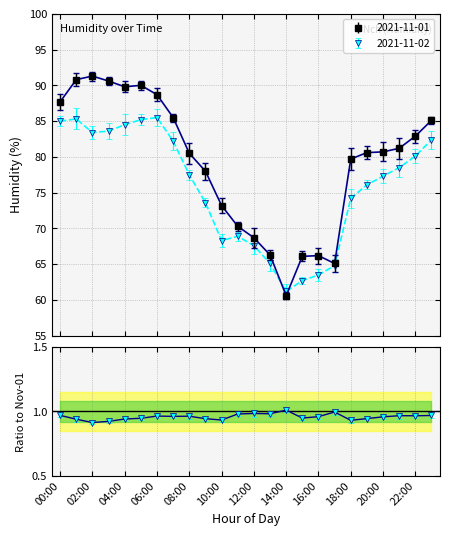

What is the value of the 8th point from the left?

1.0